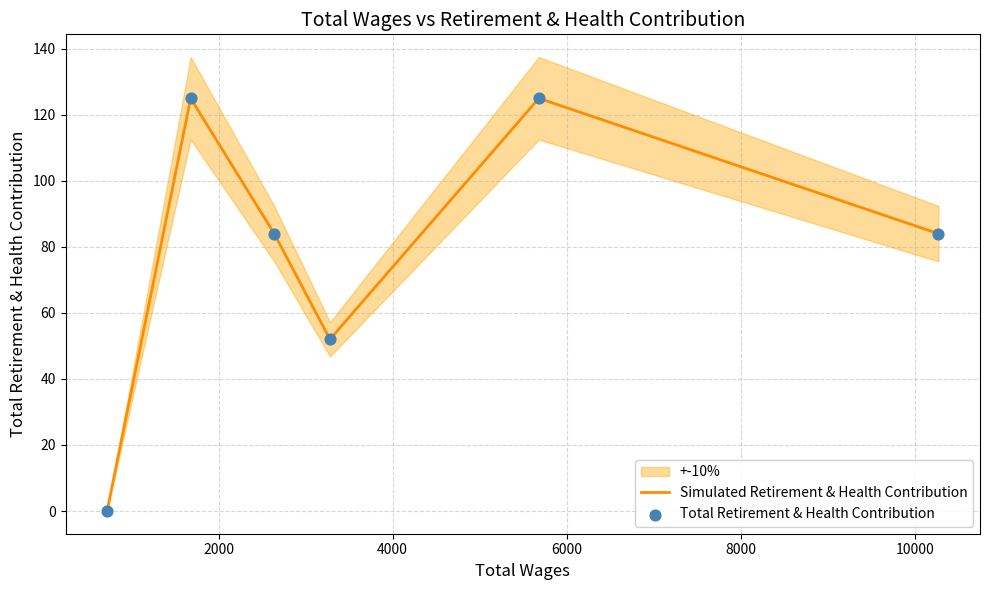

Which series has the largest total across all categories?

Simulated Retirement & Health Contribution